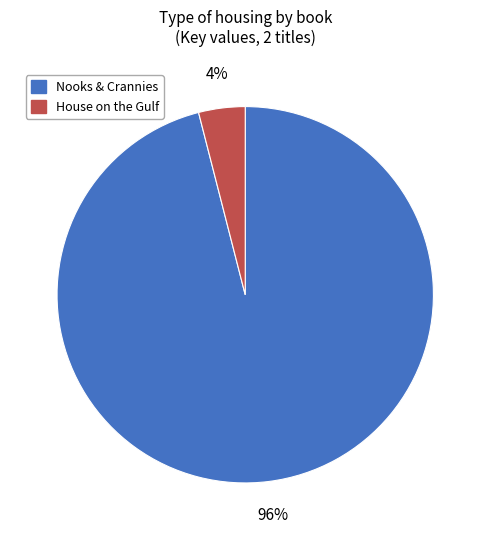

Which slice is the smallest?

House on the Gulf